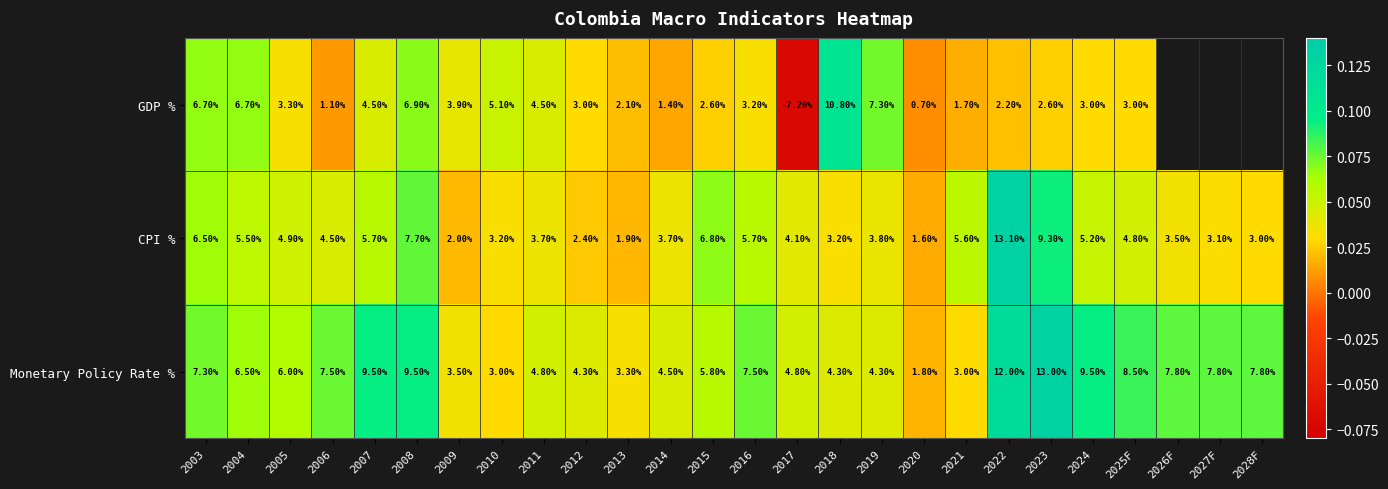

Is it true that Monetary Policy Rate % equals 0.0 at 2024?

False